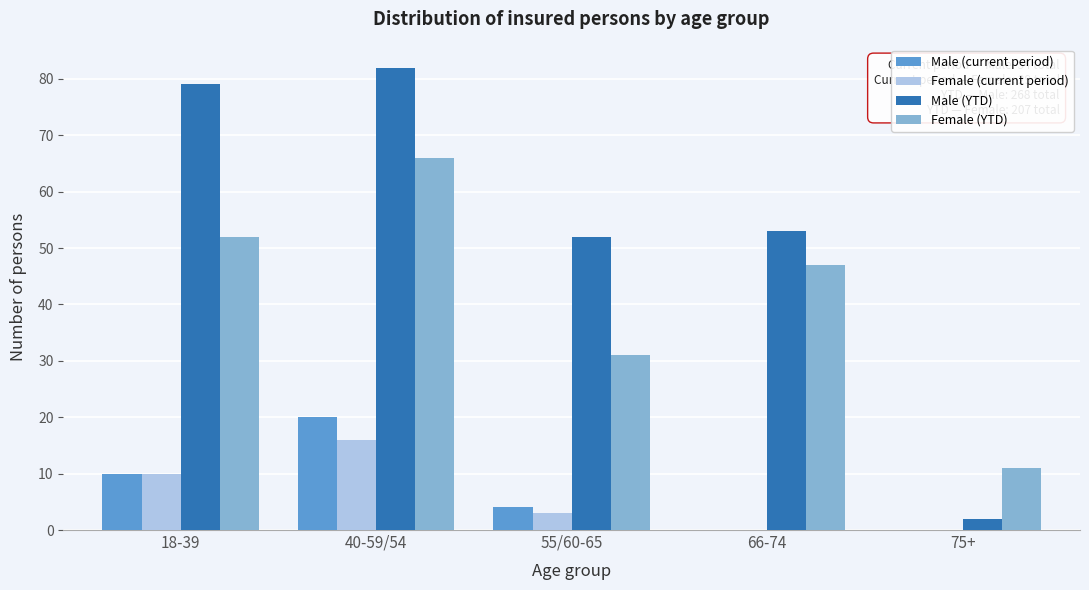

Reading left to right, extract all data points from this chart.

Male (current period): 18-39=10	40-59/54=20	55/60-65=4	66-74=0	75+=0
Female (current period): 18-39=10	40-59/54=16	55/60-65=3	66-74=0	75+=0
Male (YTD): 18-39=79	40-59/54=82	55/60-65=52	66-74=53	75+=2
Female (YTD): 18-39=52	40-59/54=66	55/60-65=31	66-74=47	75+=11